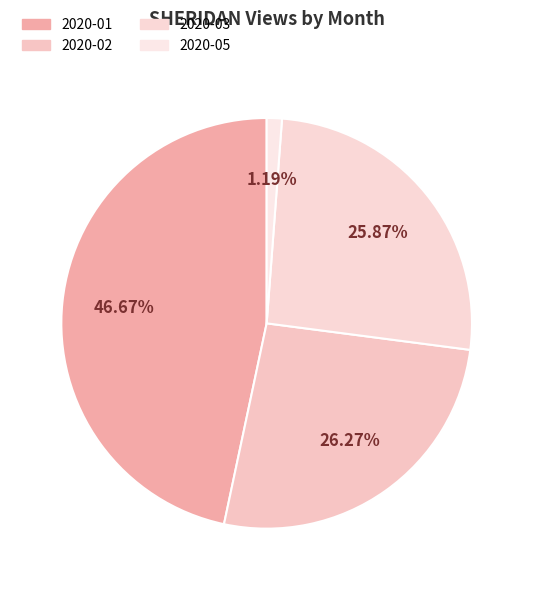

True or false: 2020-05 accounts for 16% of the total.

False